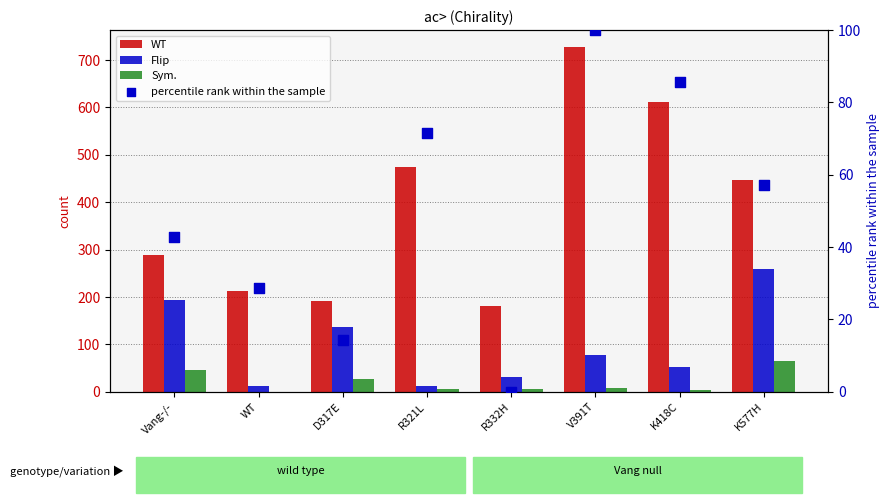

At which category is the sum across all series the highest?

V391T